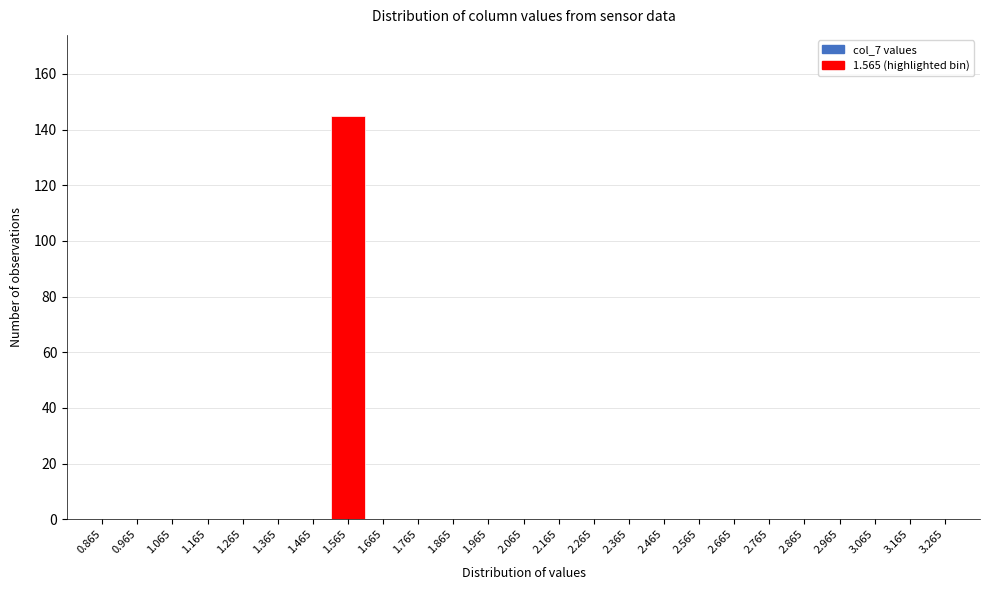

Reading left to right, list all the values displayed in this chart.

0.865=0	0.965=0	1.065=0	1.165=0	1.265=0	1.365=0	1.465=0	1.565=145	1.665=0	1.765=0	1.865=0	1.965=0	2.065=0	2.165=0	2.265=0	2.365=0	2.465=0	2.565=0	2.665=0	2.765=0	2.865=0	2.965=0	3.065=0	3.165=0	3.265=0